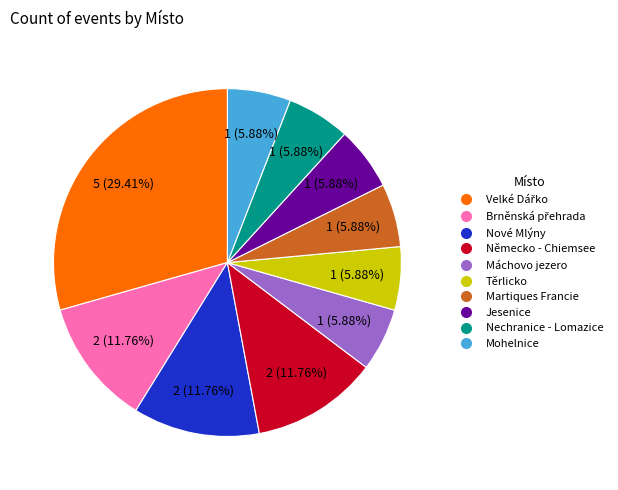

The Mohelnice slice represents 13% of the pie. True or false?

False